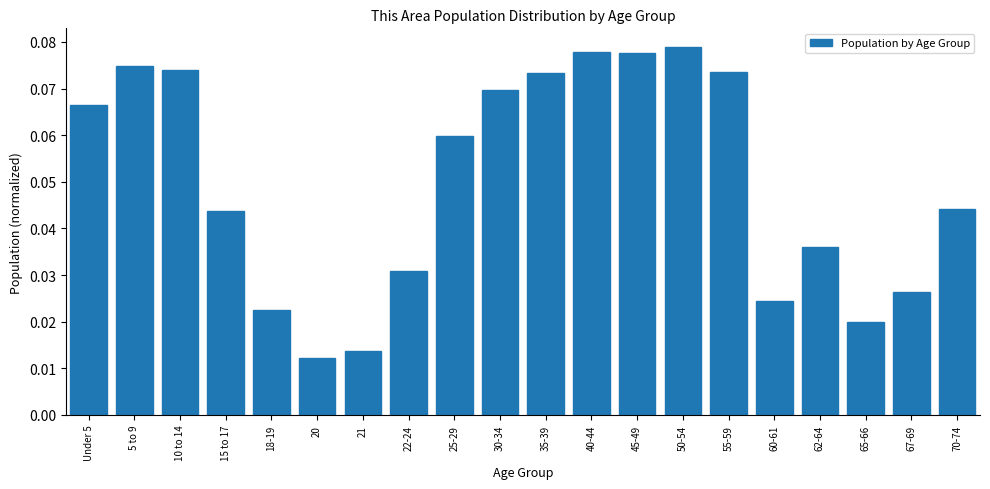

Count the values in the range 0 to 1.

20